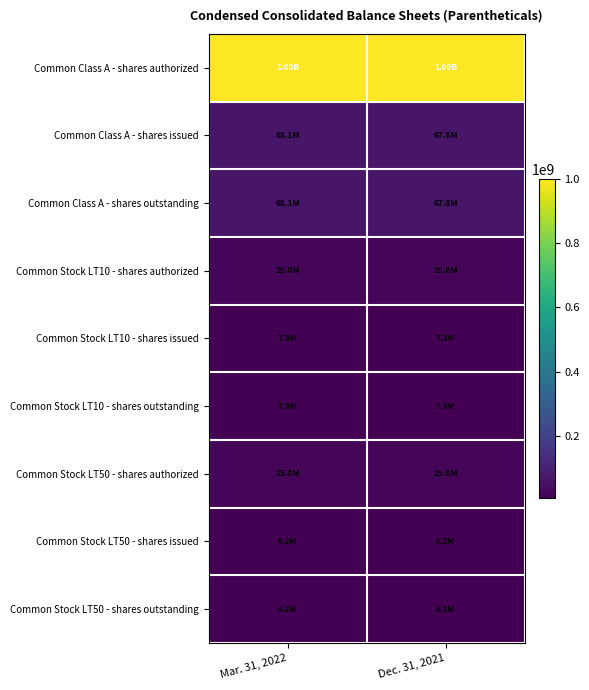

Which series has the largest total across all categories?

Common Class A - shares authorized